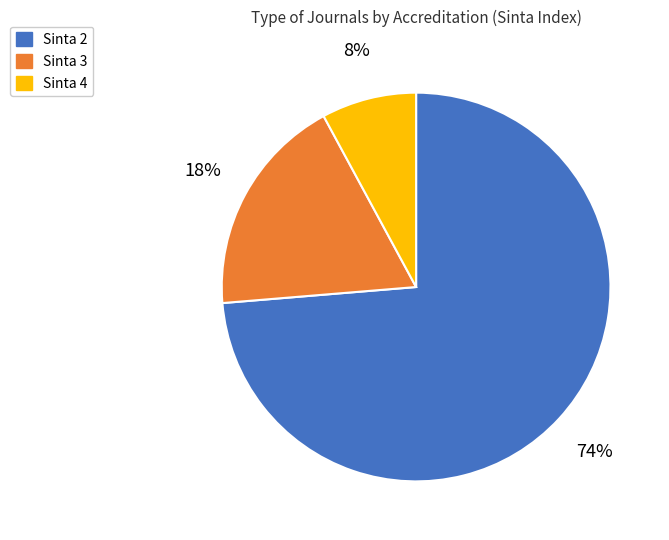

To the nearest percent, what is the combined percentage of Sinta 3 and Sinta 2?

92%